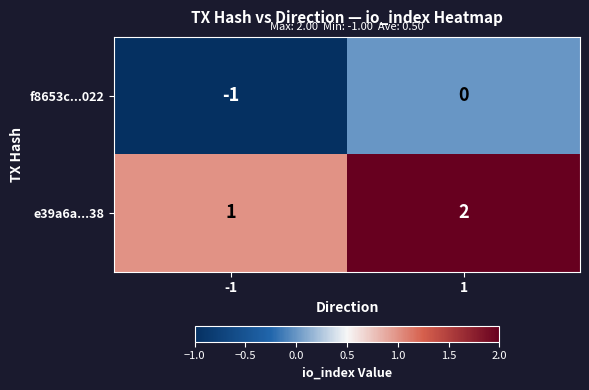

Which series has the largest total across all categories?

e39a6a...38